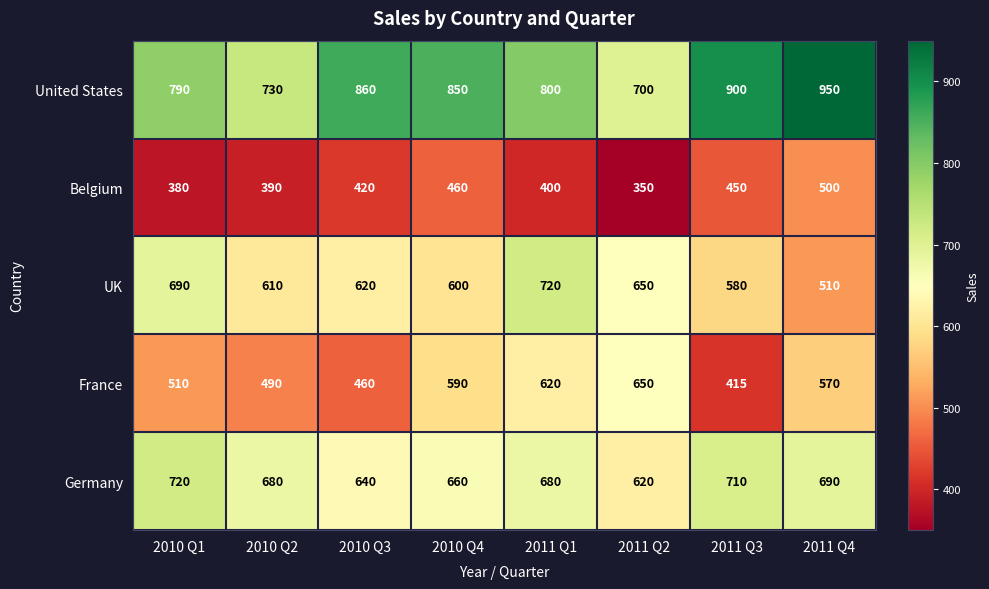

True or false: Germany has a value of 853 at 2010 Q3.

False